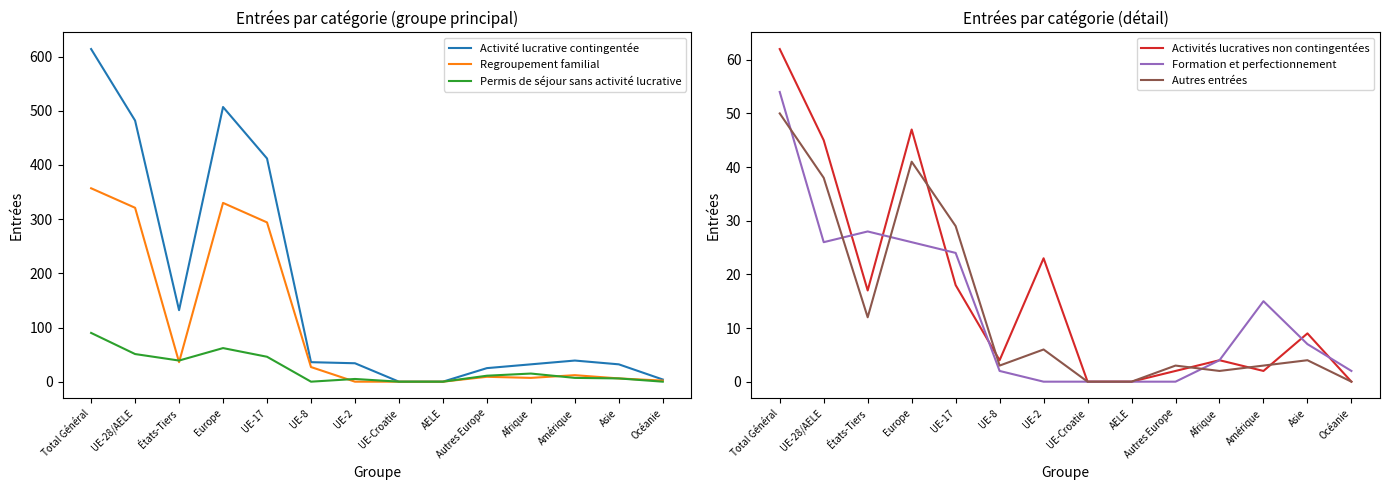

How many categories are shown in the chart?

14